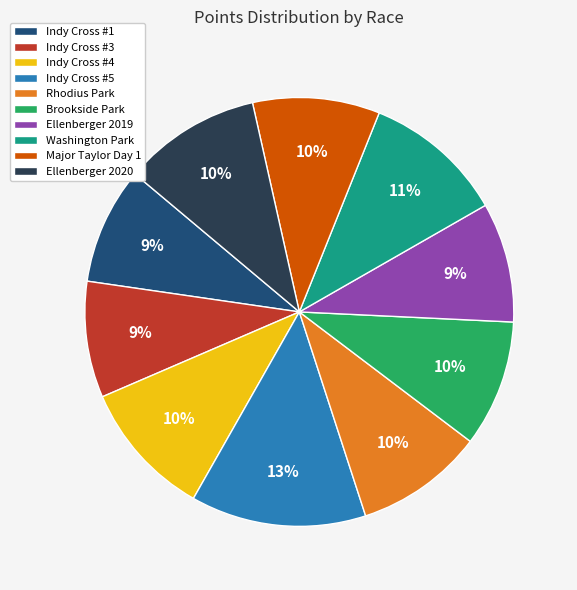

Do Ellenberger 2020 and Indy Cross #5 together represent more than half of the pie?

No